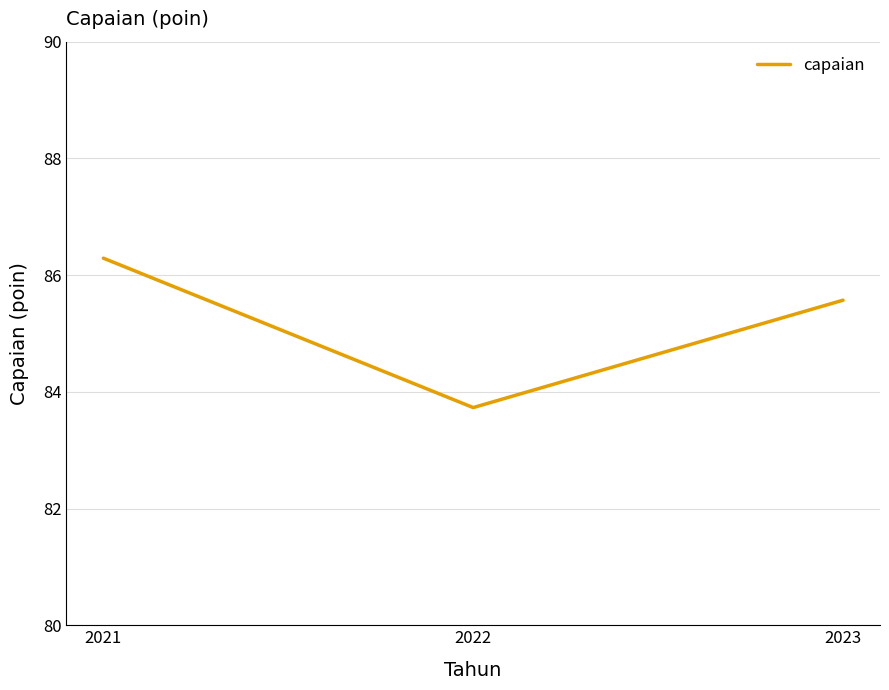

The chart shows a value of 128.9 at 2023. True or false?

False